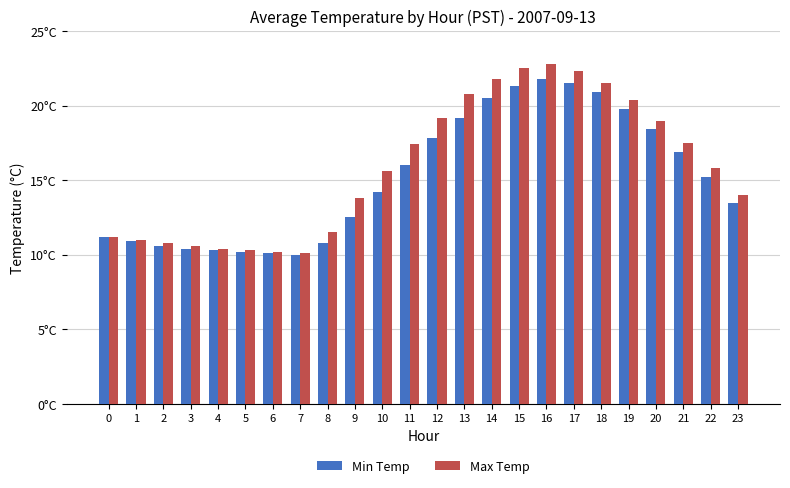

What is the spread (max minus min) of values at 10?

1.4